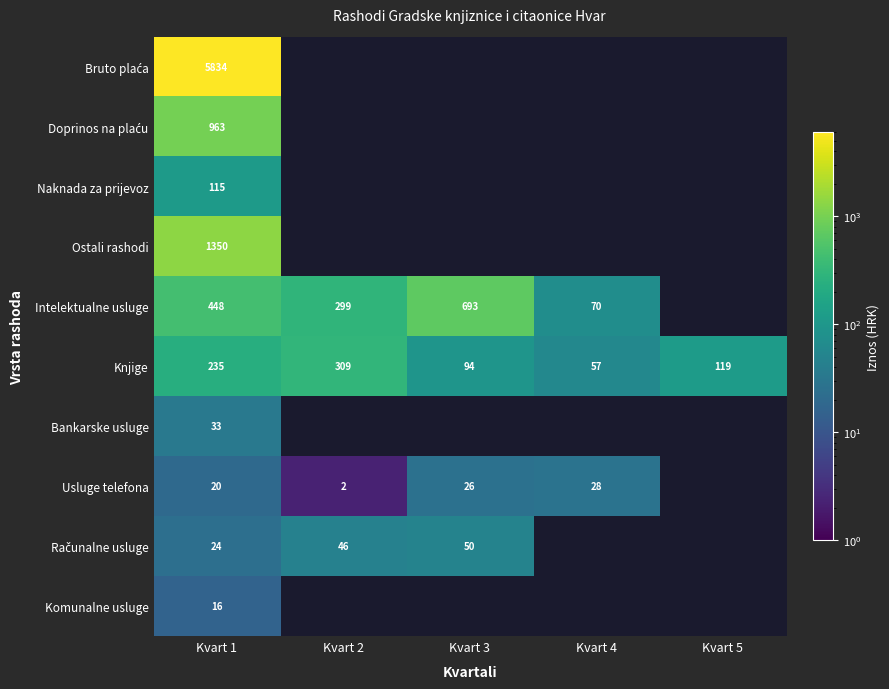

Is the value of Usluge telefona at Kvart 1 greater than the value of Bruto plaća at Kvart 1?

No